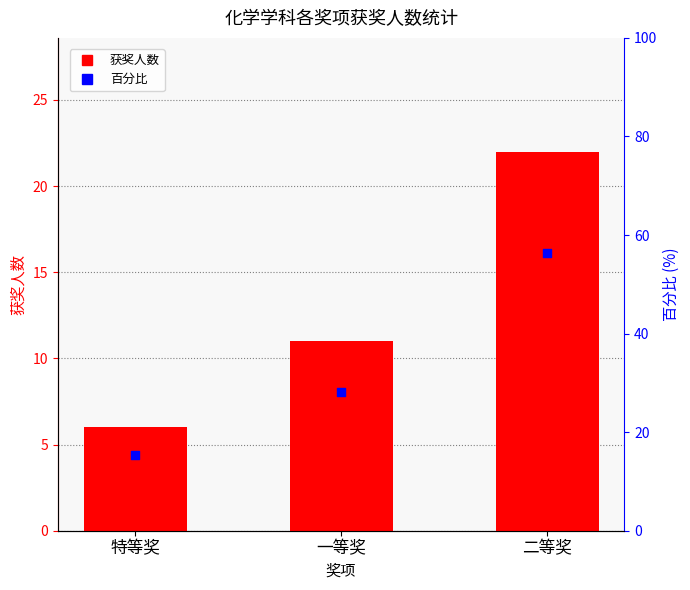

Is the value of 获奖人数 at 特等奖 greater than the value of 百分比 at 一等奖?

No